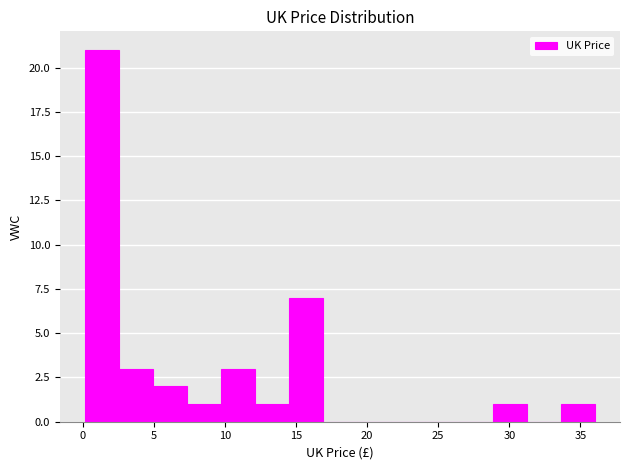

Which range on the x-axis has the tallest bar?

0.0 to 2.5